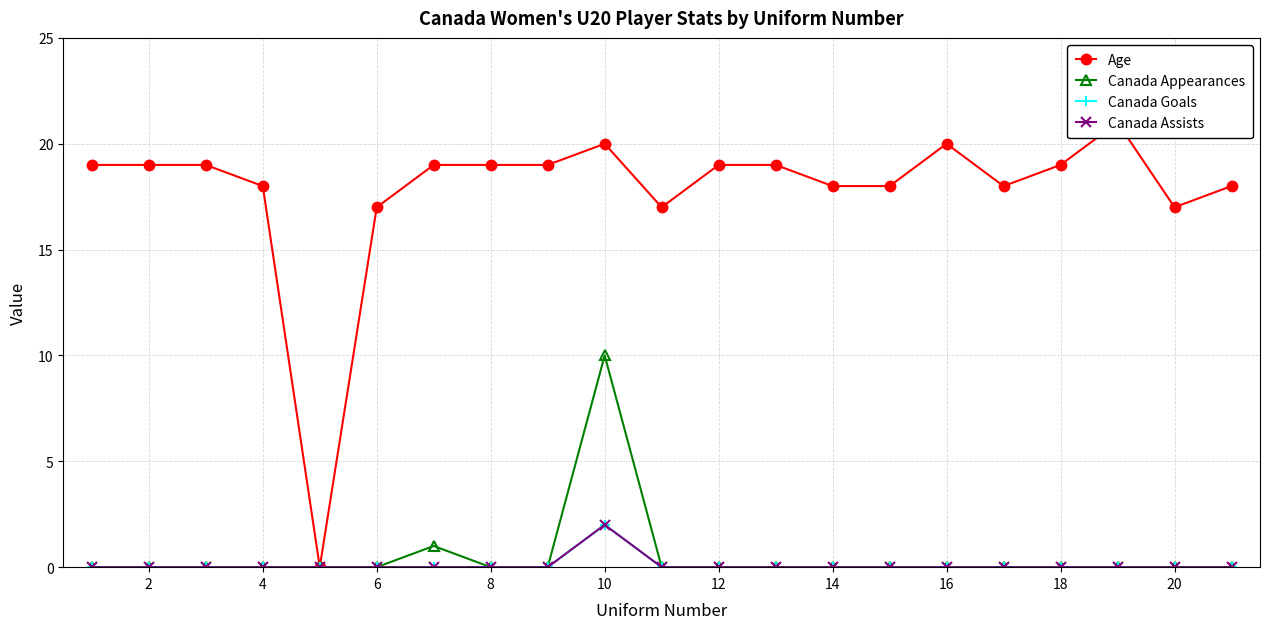

Reading left to right, extract all data points from this chart.

Age: 19	19	19	18	0	17	19	19	19	20	17	19	19	18	18	20	18	19	21	17	18
Canada Appearances: 0	0	0	0	0	0	1	0	0	10	0	0	0	0	0	0	0	0	0	0	0
Canada Goals: 0	0	0	0	0	0	0	0	0	2	0	0	0	0	0	0	0	0	0	0	0
Canada Assists: 0	0	0	0	0	0	0	0	0	2	0	0	0	0	0	0	0	0	0	0	0